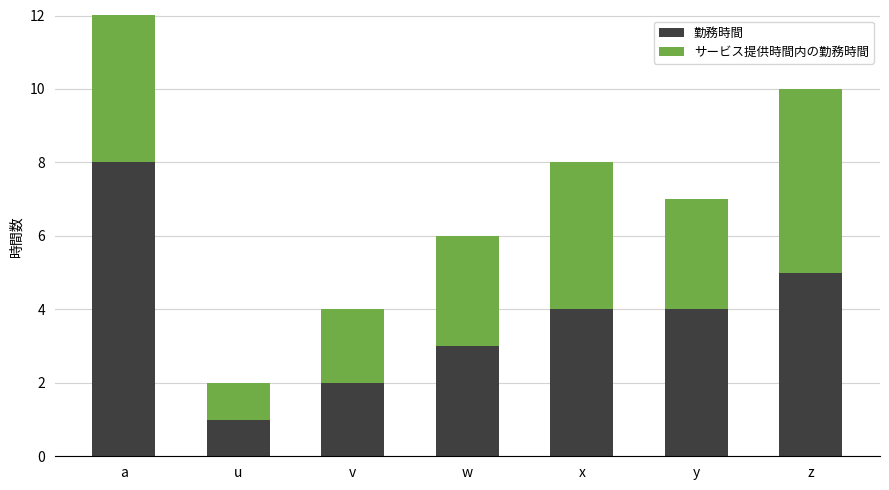

At which label does サービス提供時間内の勤務時間 first exceed 3?

a